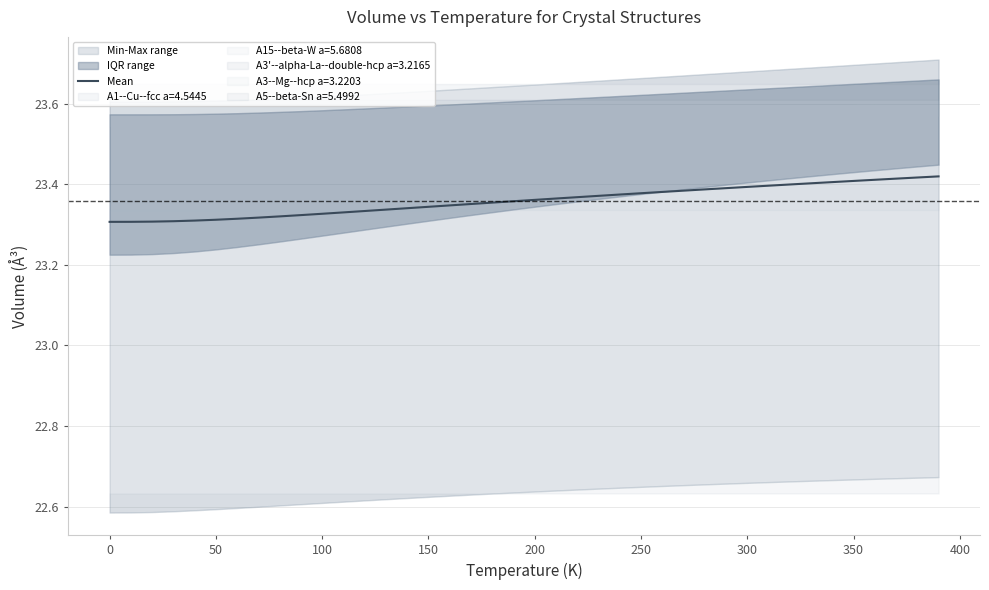

Is this an area chart (filled region under the line)?

No